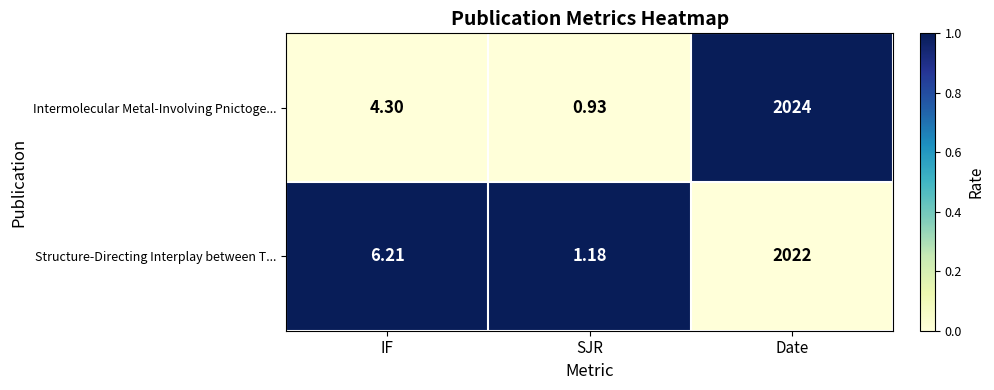

Which series has the largest total across all categories?

Structure-Directing Interplay between T...